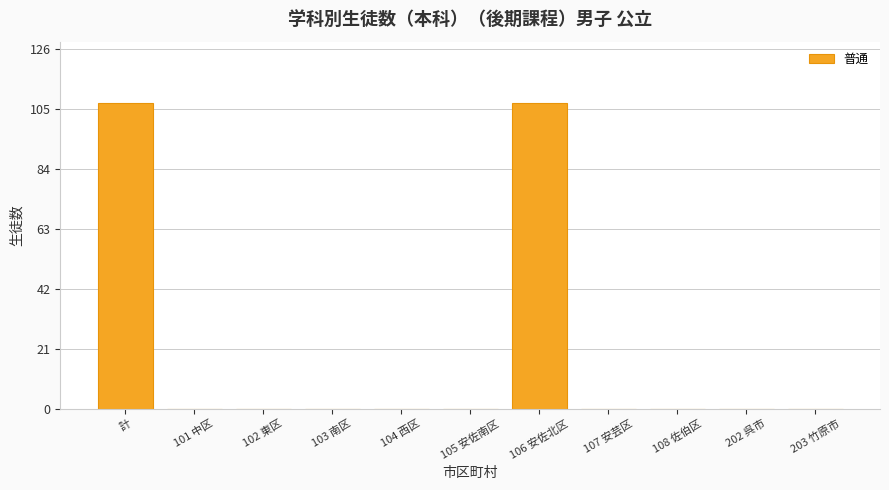

Between 計 and 103 南区, which is larger?

計